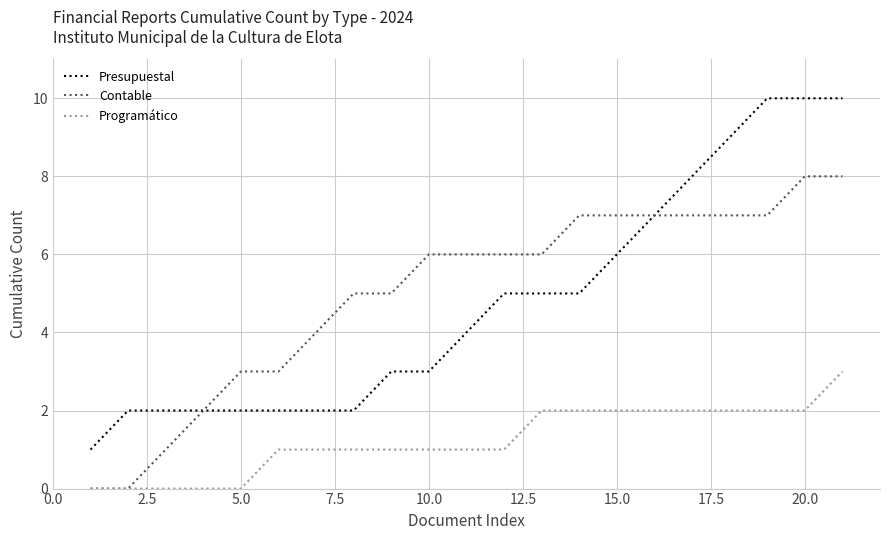

What is the difference between the maximum and minimum values in the Presupuestal series?

9